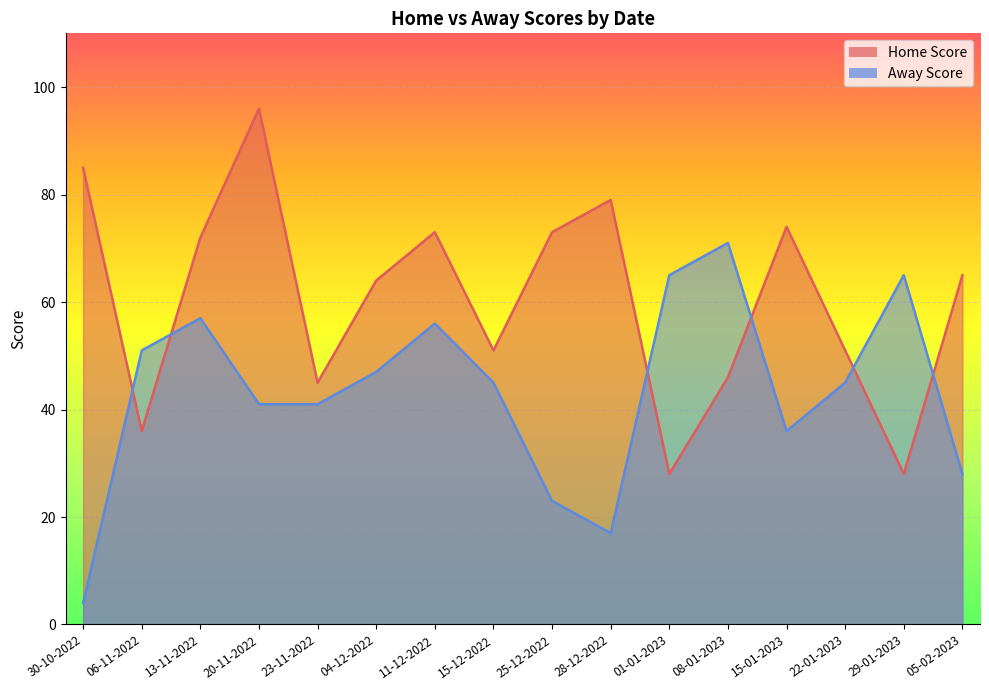

After their last crossing, which series has the higher values: Home Score or Away Score?

Home Score